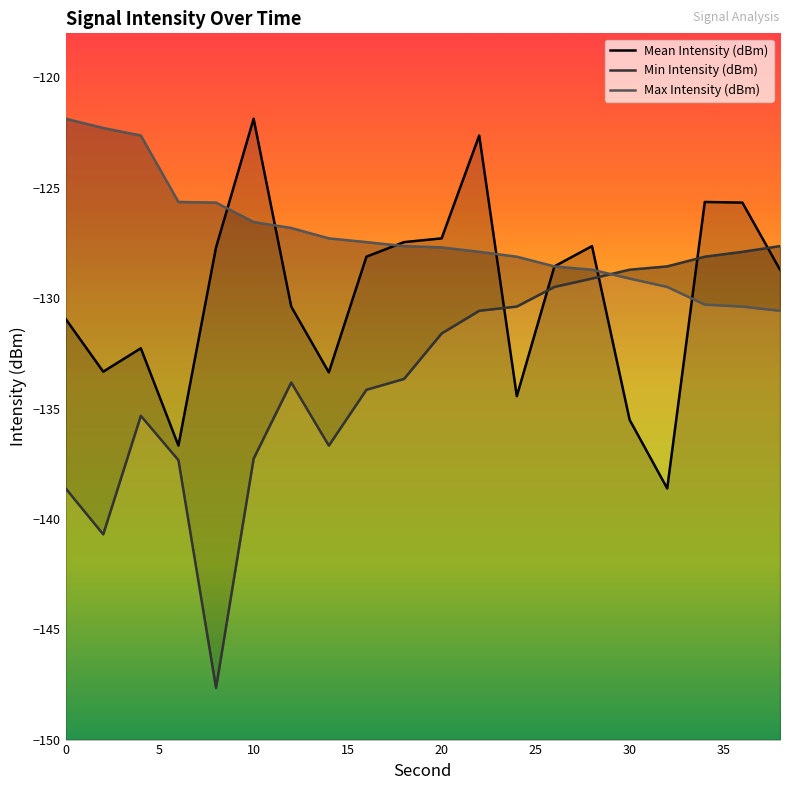

How many data points does each series have?

20